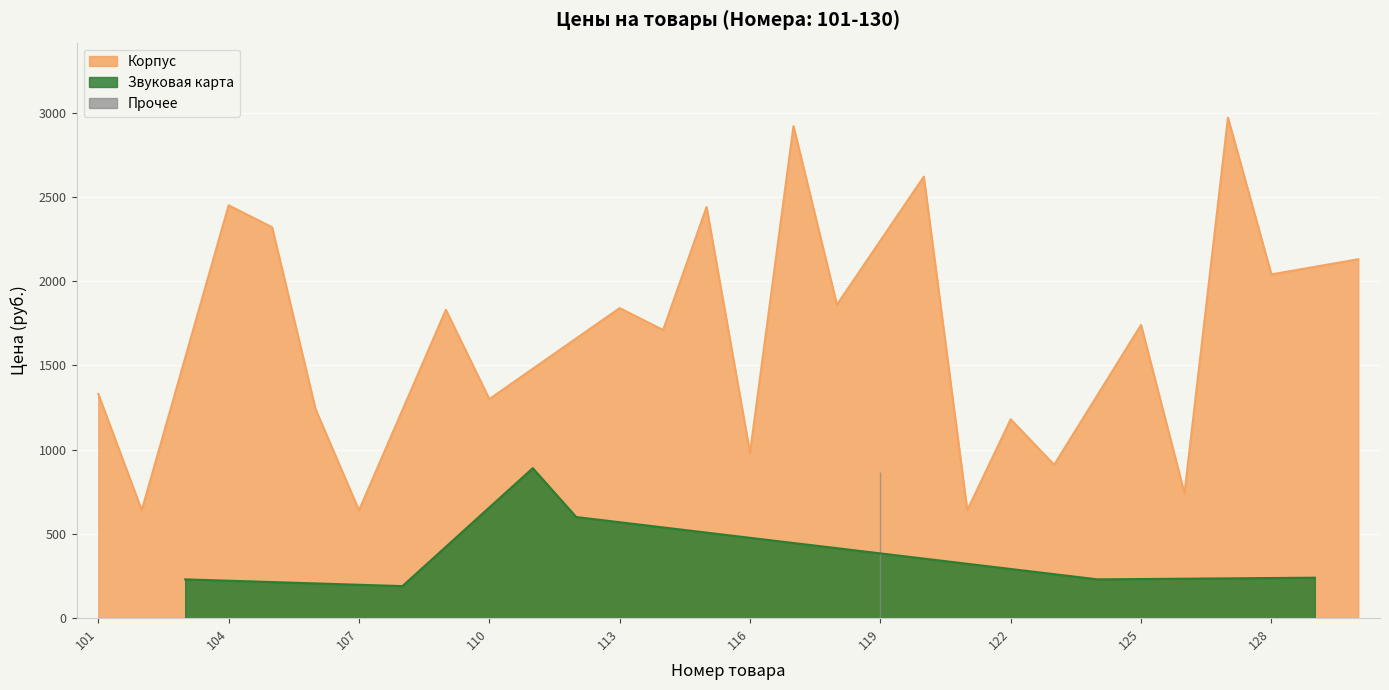

What is the value of the 2nd point from the left?

640